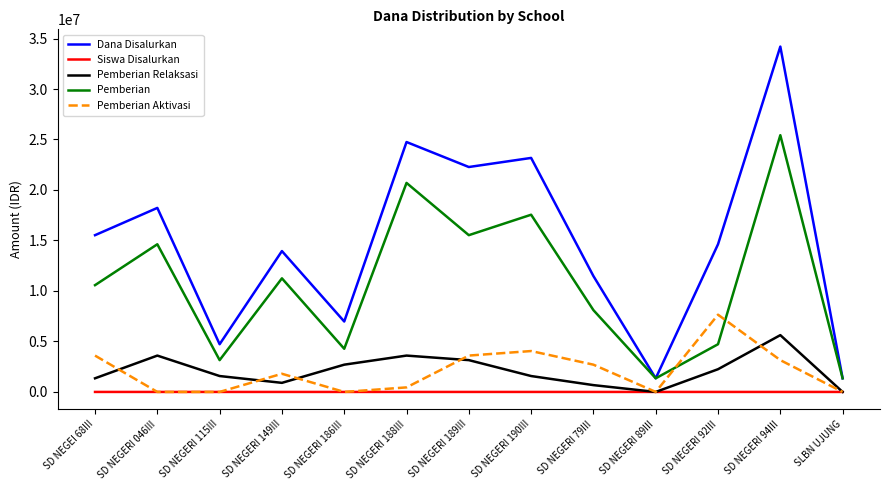

List the series in order of their peak value, highest first.

Dana Disalurkan, Pemberian, Pemberian Aktivasi, Pemberian Relaksasi, Siswa Disalurkan